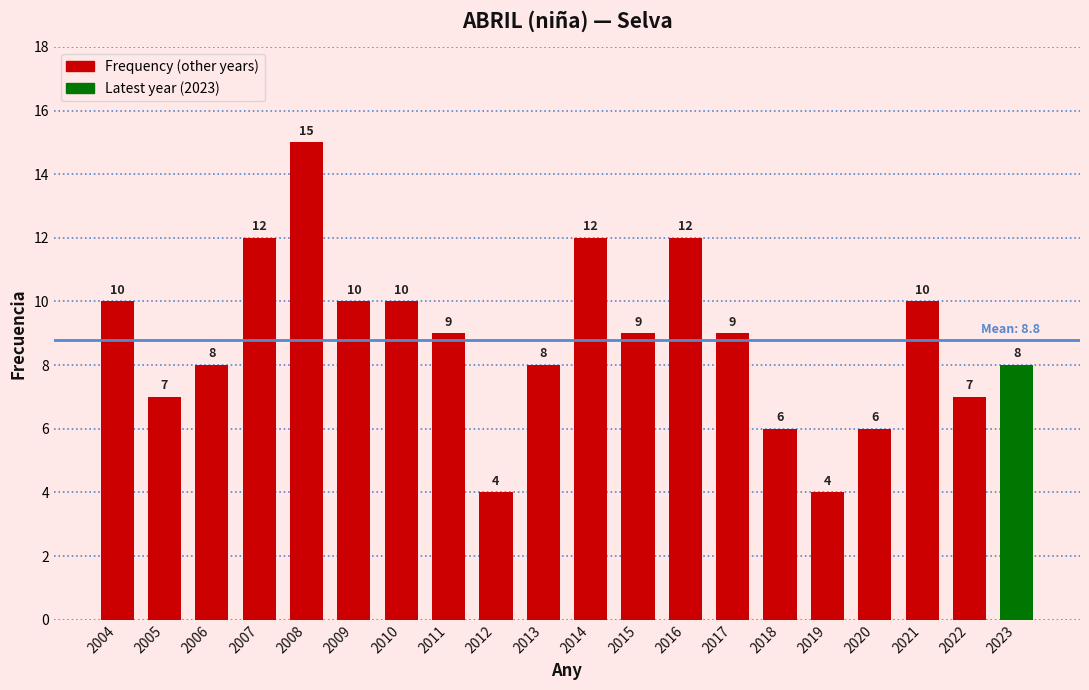

What is the ratio of the value at 2020 to the value at 2022?

0.9